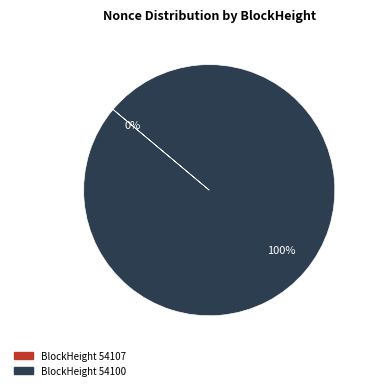

Between 54107 and 54100, which is larger?

54100